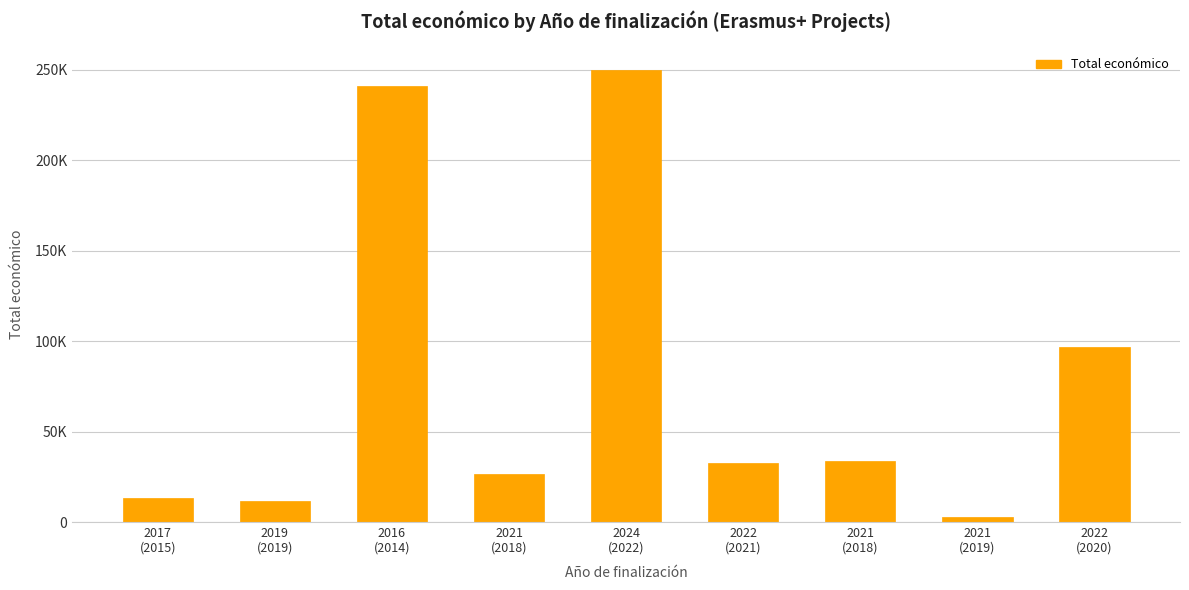

What is the change in value from 2019
(2019) to 2022
(2021)?

+21106